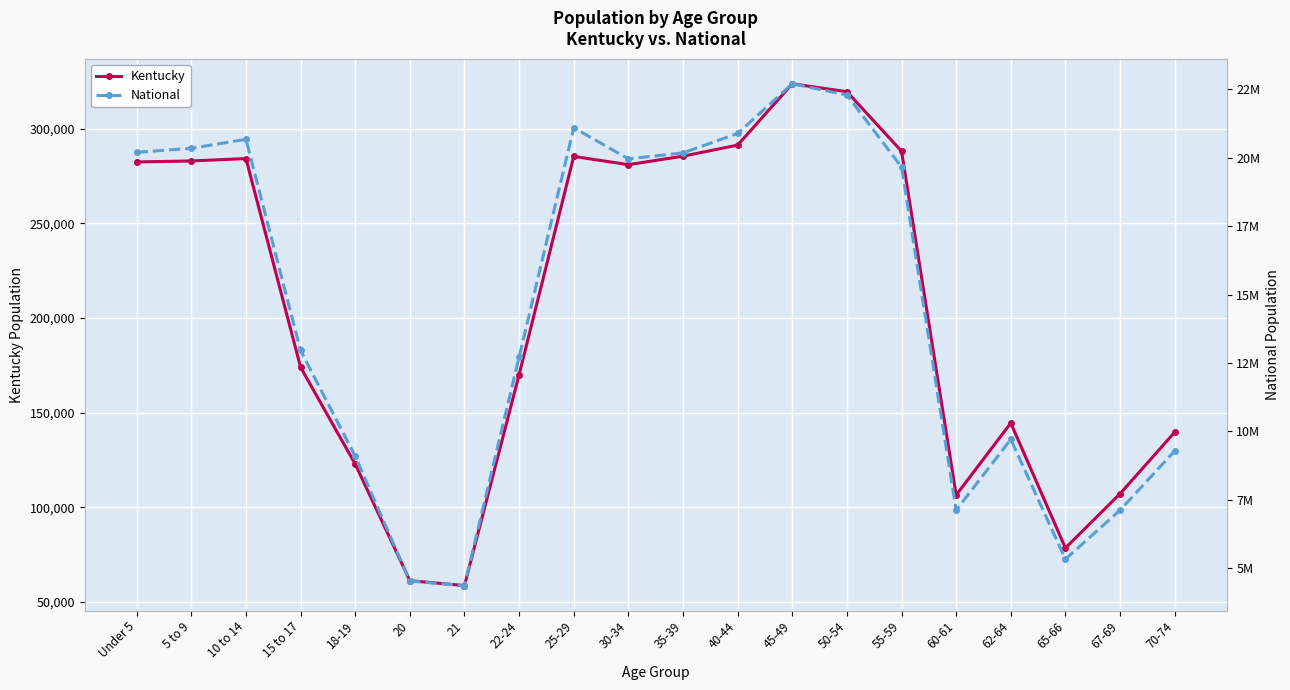

Is this an area chart (filled region under the line)?

No